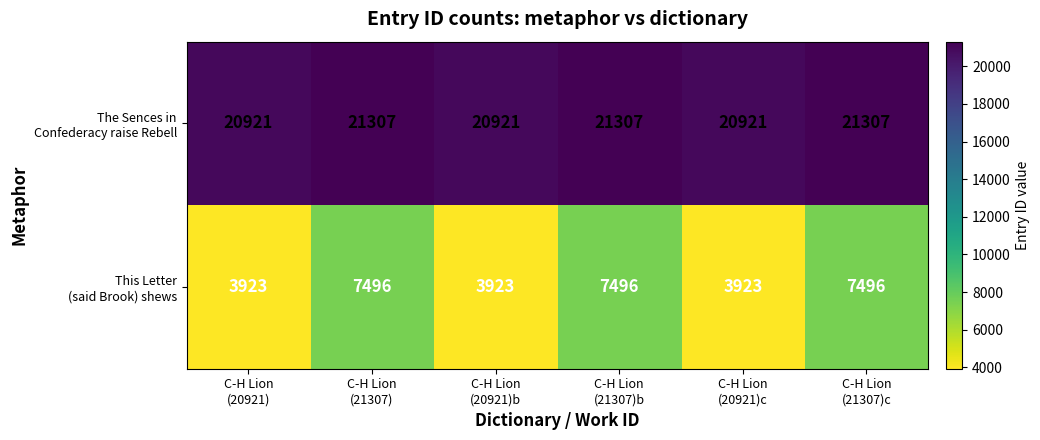

At how many categories does at least one series exceed 16093?

6